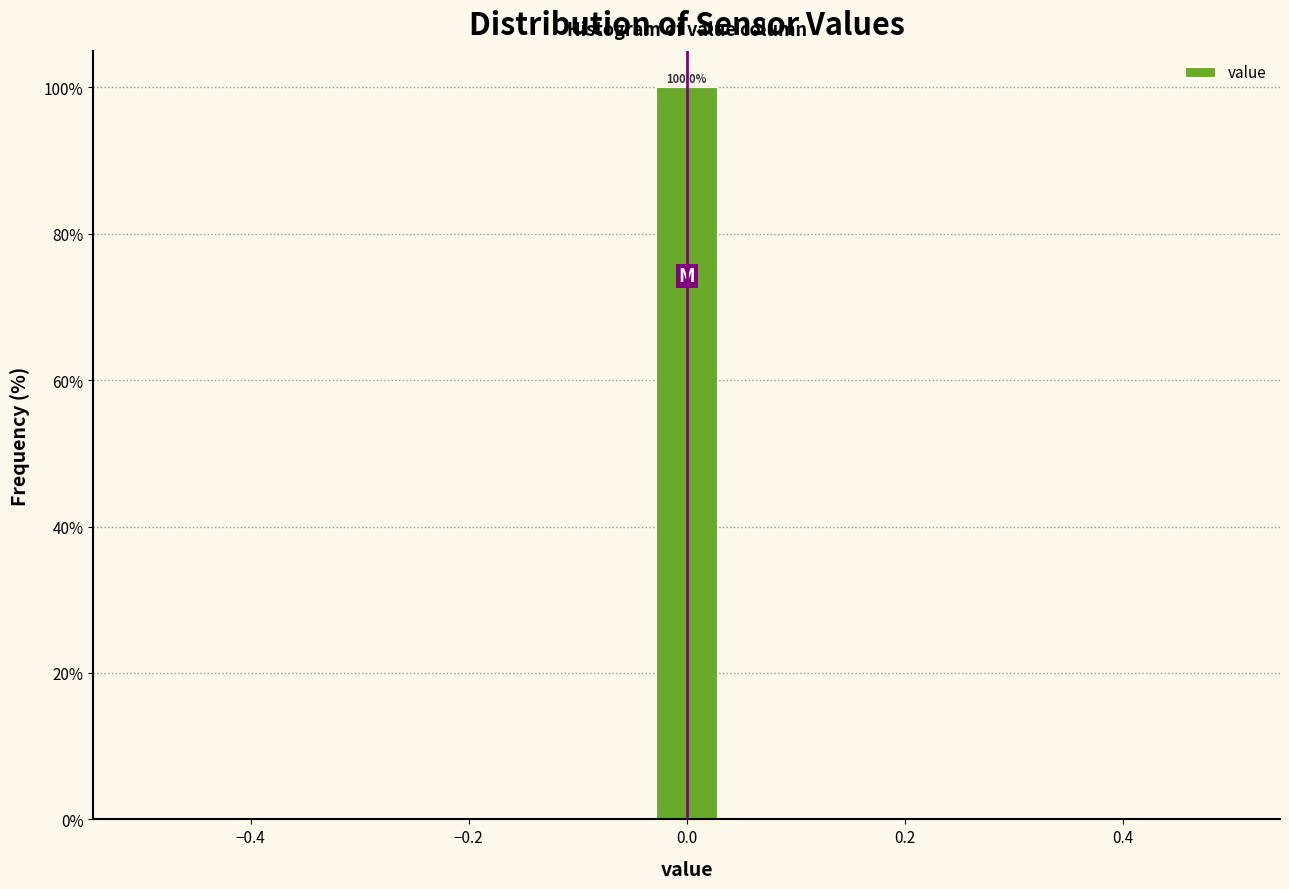

Read against the x-axis, roughly where is the centre of the tallest bar?

0.00